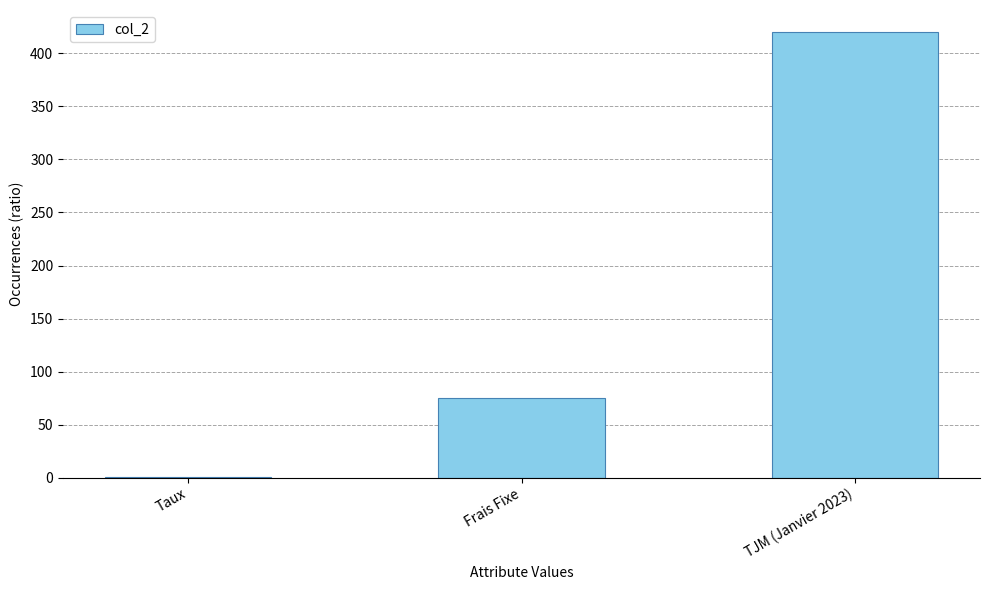

What is the sum of all values?

495.1